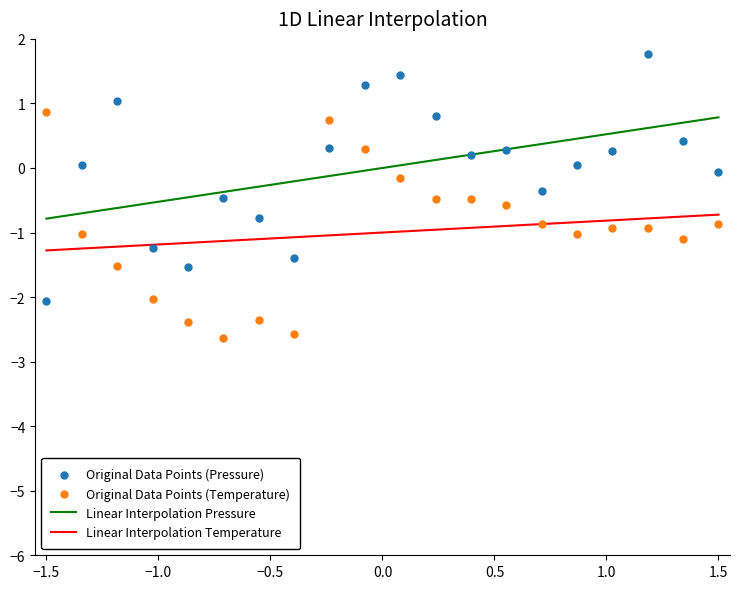

What are all the series names shown in the legend?

Linear Interpolation Pressure, Linear Interpolation Temperature, Original Data Points (Pressure), Original Data Points (Temperature)